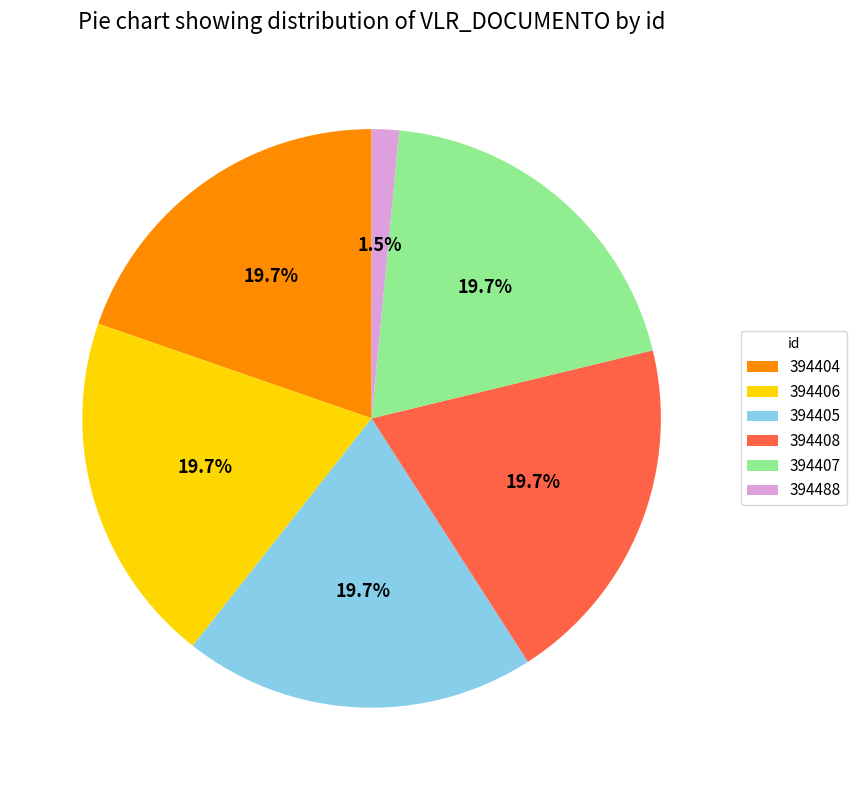

Does 394405 represent more than half of the total?

No